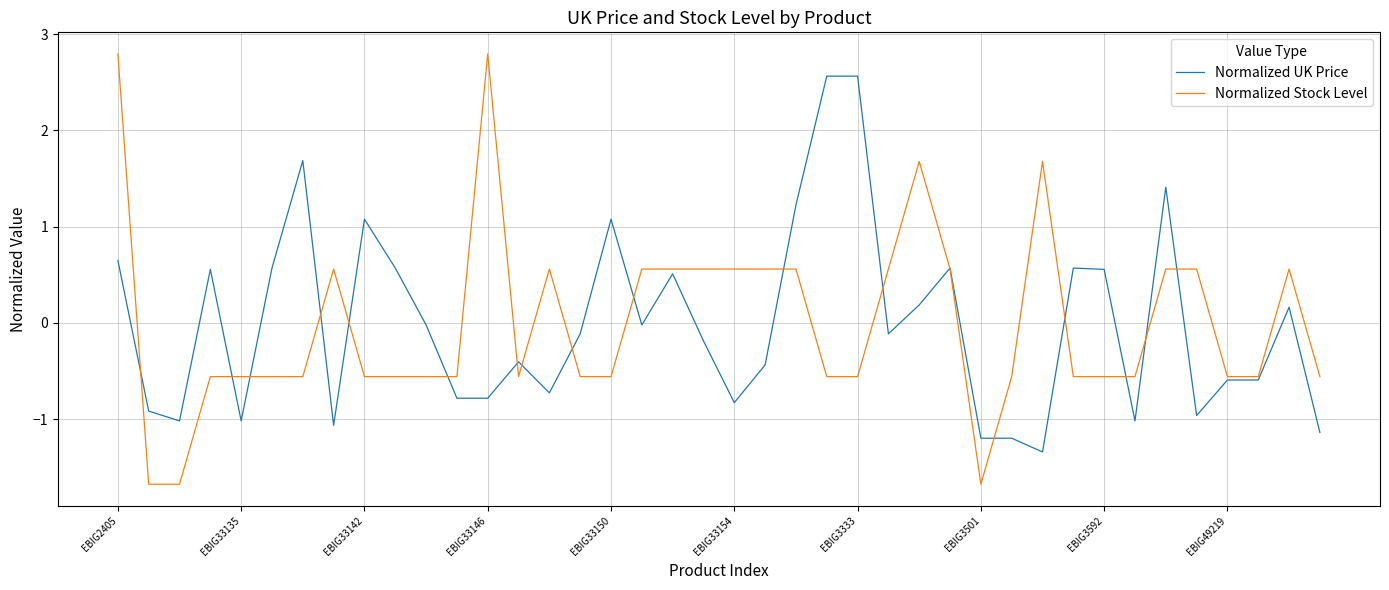

List the series in order of their peak value, highest first.

Normalized Stock Level, Normalized UK Price